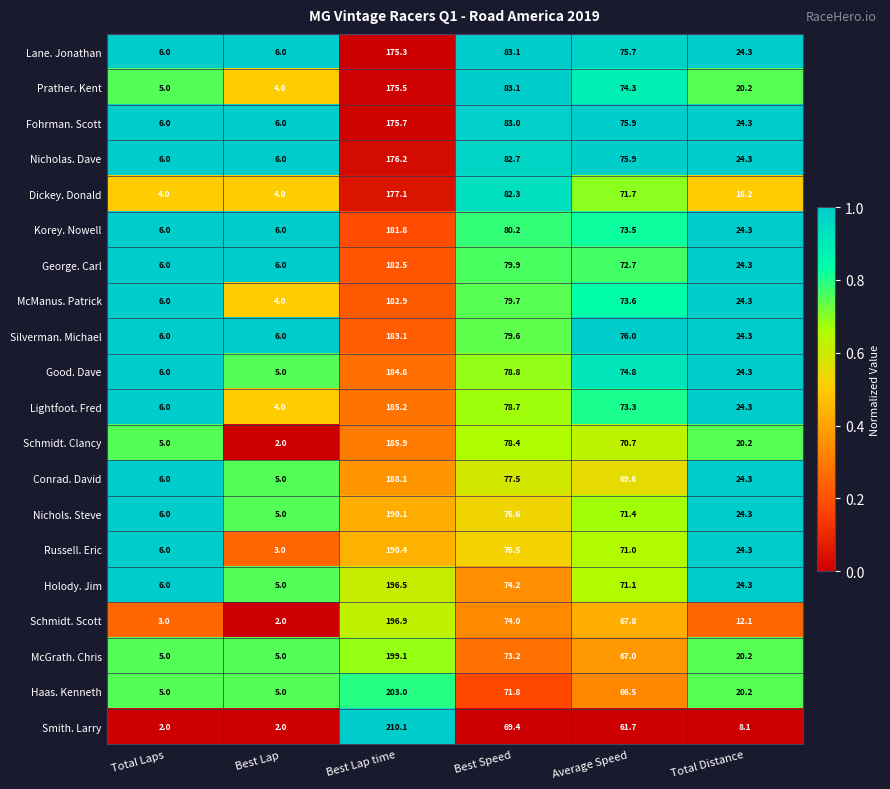

True or false: Dickey. Donald has a value of 71.7 at Average Speed.

True